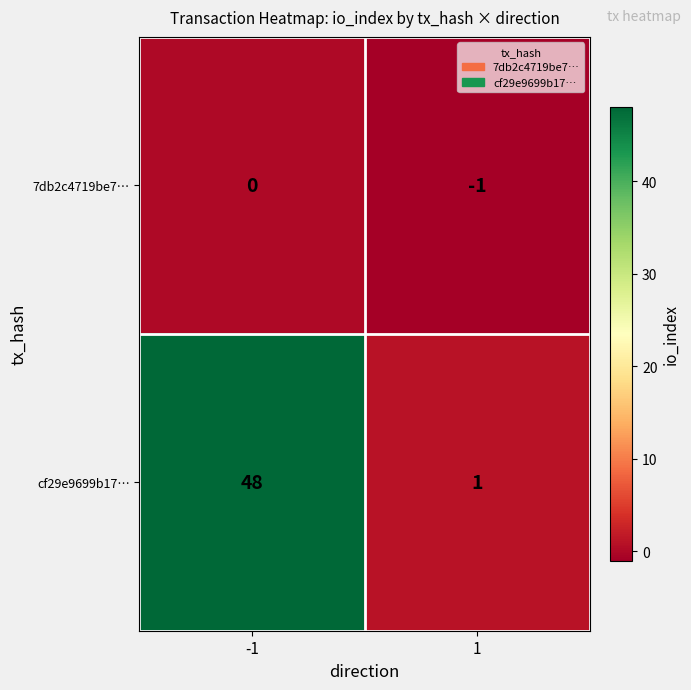

Reading left to right, what are all the values shown in this chart?

7db2c4719be7…: -1=0	1=-1
cf29e9699b17…: -1=48	1=1